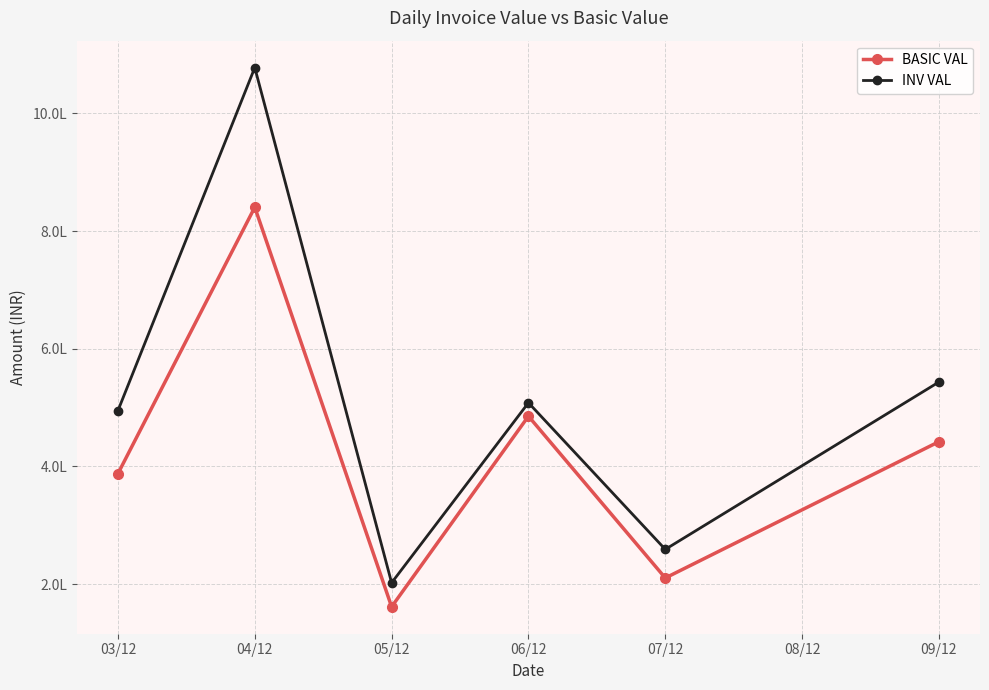

What are all the series names shown in the legend?

BASIC VAL, INV VAL